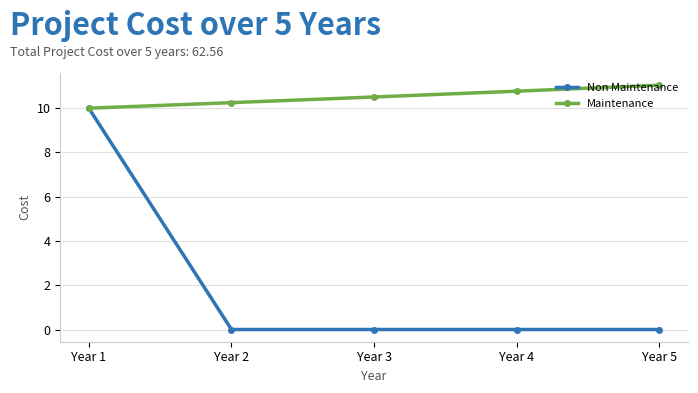

Read the Maintenance value at Year 1.

10.0